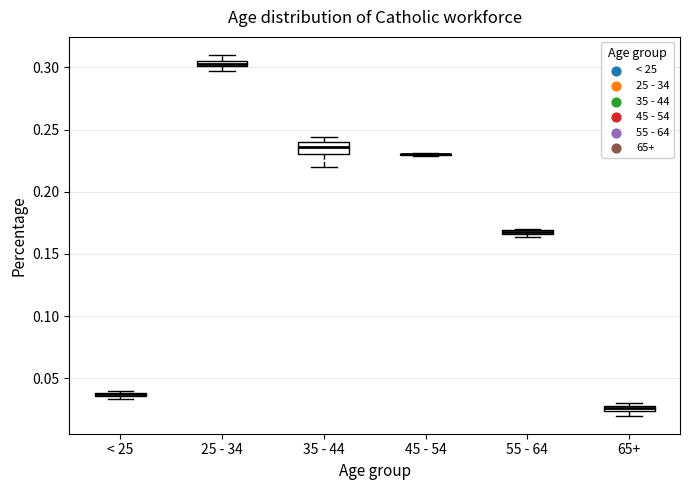

Where is the lower edge of the box for < 25 on the y-axis? The values are not printed on the chart, so give them approximately, as read against the axis.

0.035